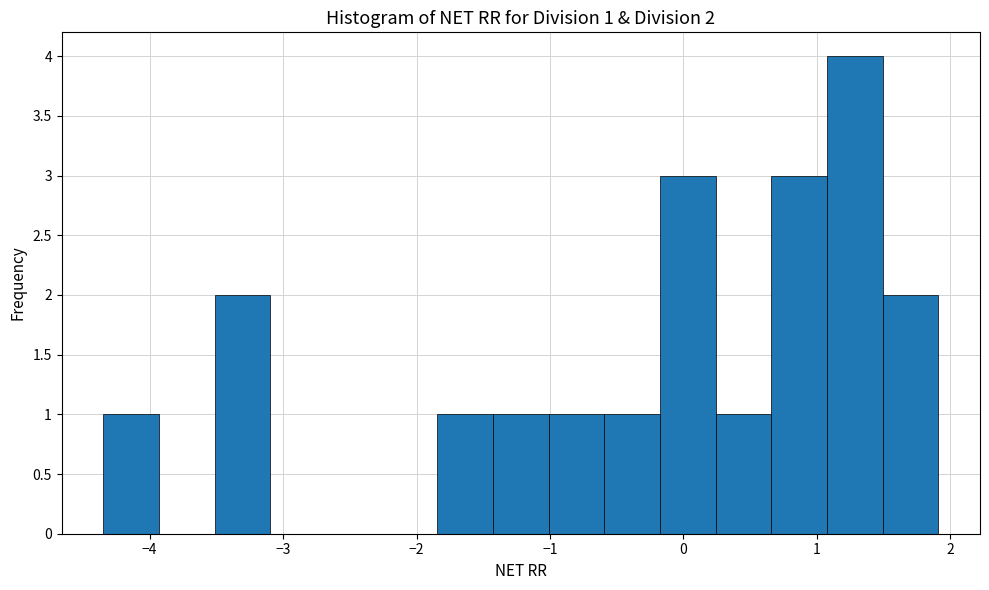

Which range on the x-axis has the tallest bar?

1.1 to 1.5